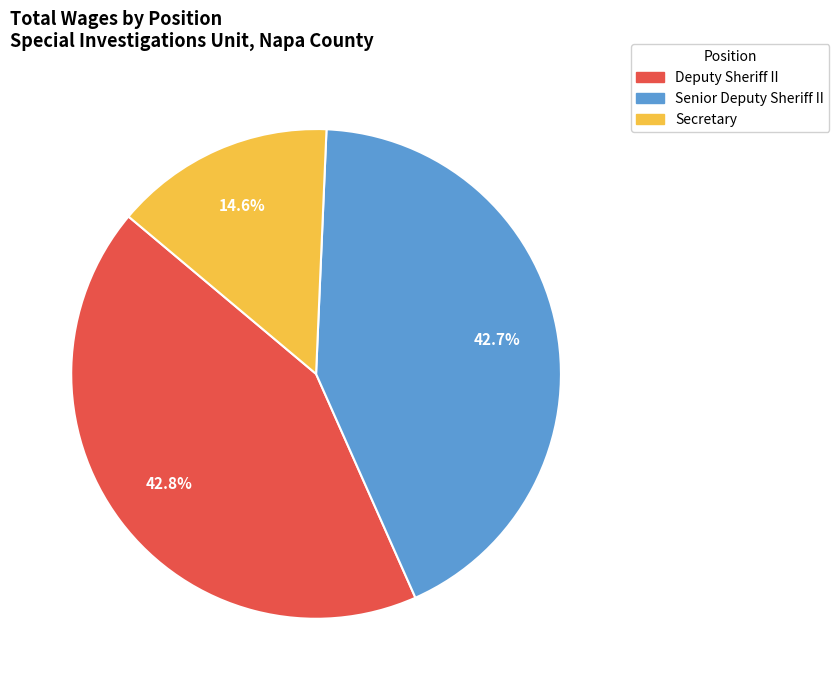

What portion of the pie excludes Senior Deputy Sheriff II?

57.3%